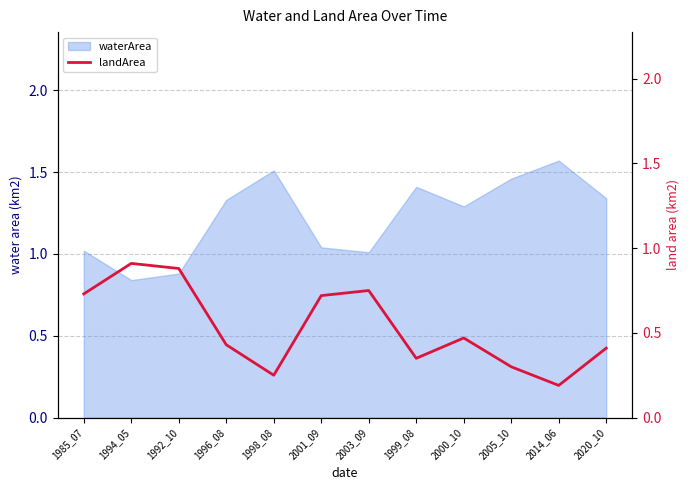

Rank the categories by value from lowest to highest.

2014_06, 1998_08, 2005_10, 1999_08, 2020_10, 1996_08, 2000_10, 2001_09, 1985_07, 2003_09, 1992_10, 1994_05